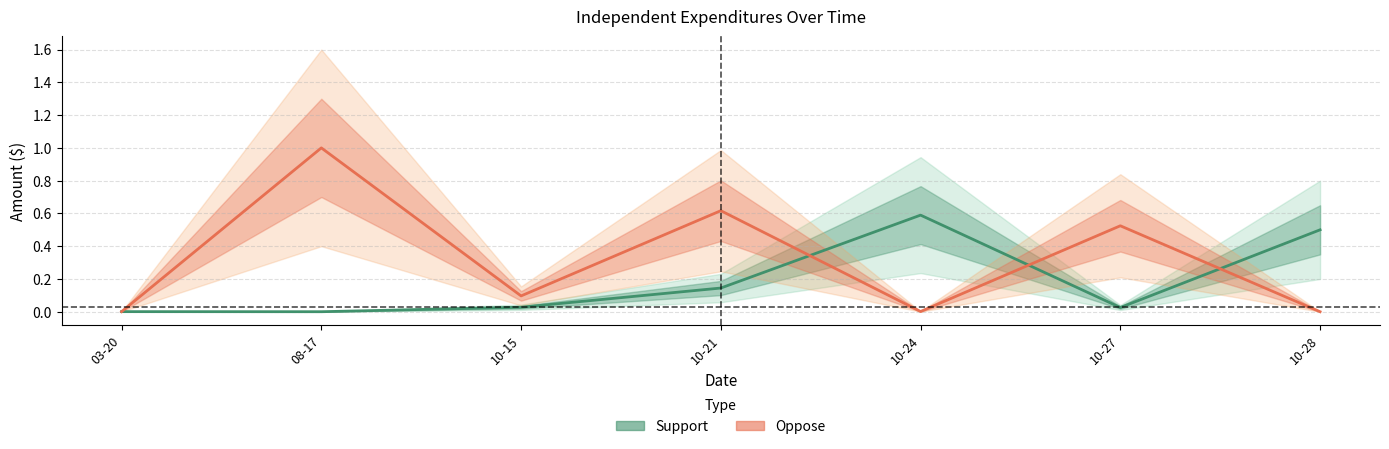

What is the average value of the Support series?

0.2